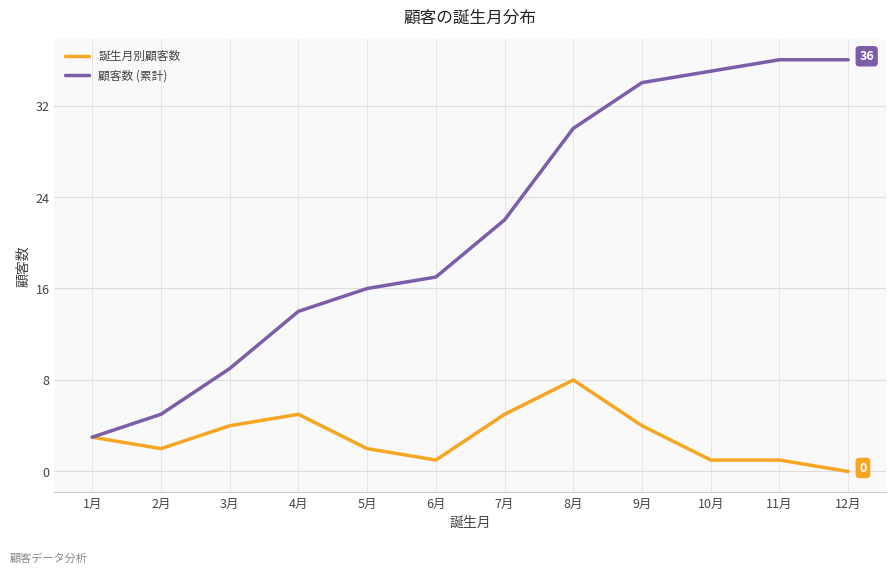

True or false: 誕生月別顧客数 has a value of 7 at 4月.

False